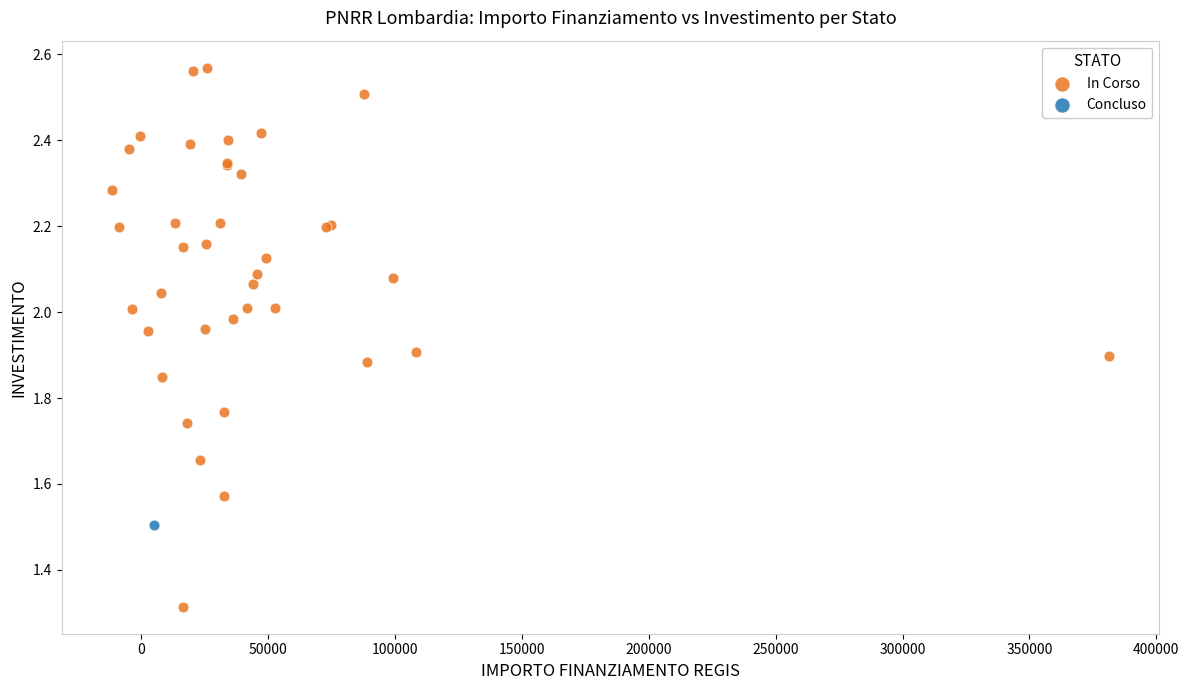

What are all the series names shown in the legend?

In Corso, Concluso